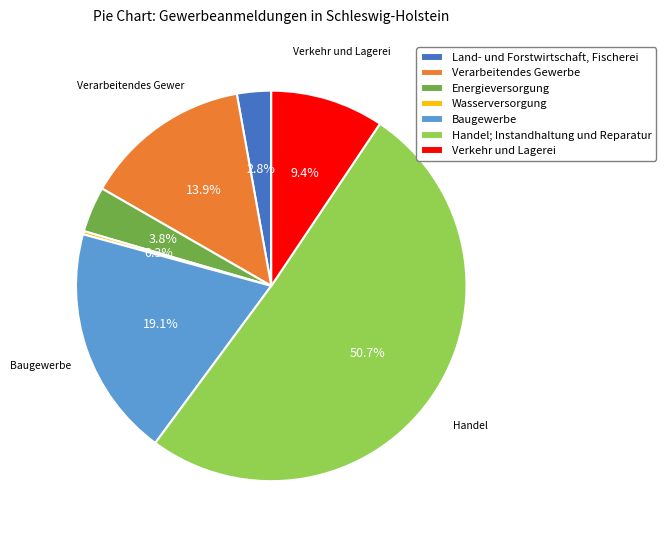

What is the ratio of the value at Verkehr und Lagerei to the value at Energieversorgung?

2.5